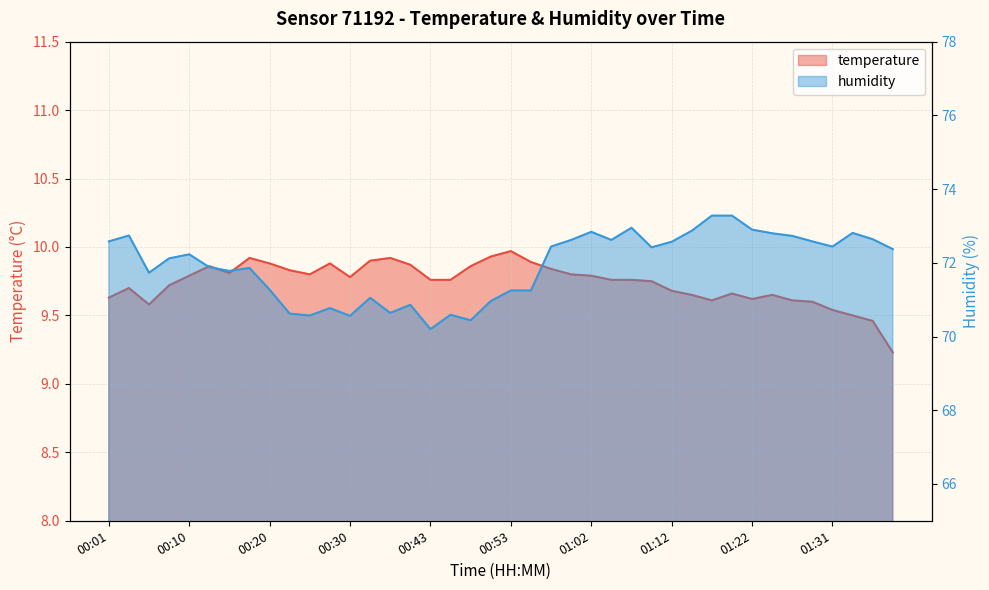

Rank the series by their maximum value, from lowest to highest.

temperature, humidity